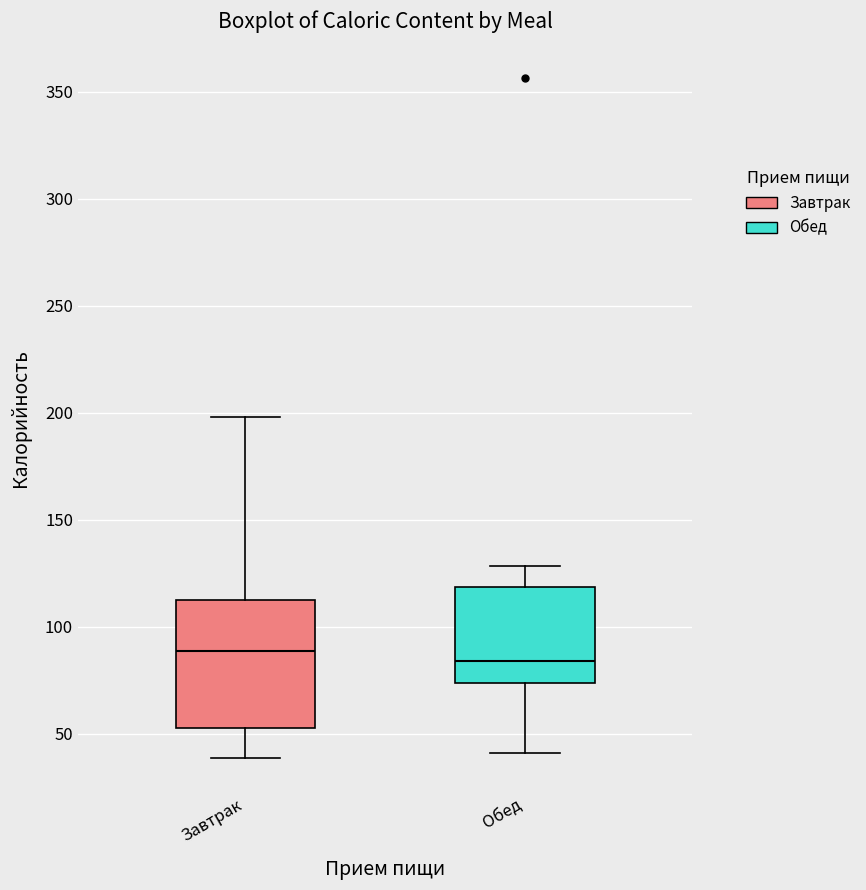

Comparing the boxes themselves (not the whiskers), which one is the tallest?

Завтрак